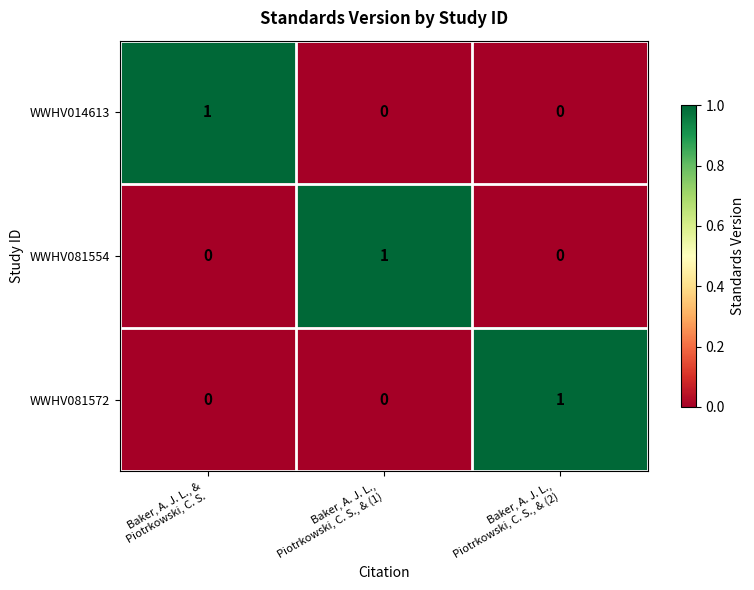

How many WWHV014613 values are between 0 and 1?

3